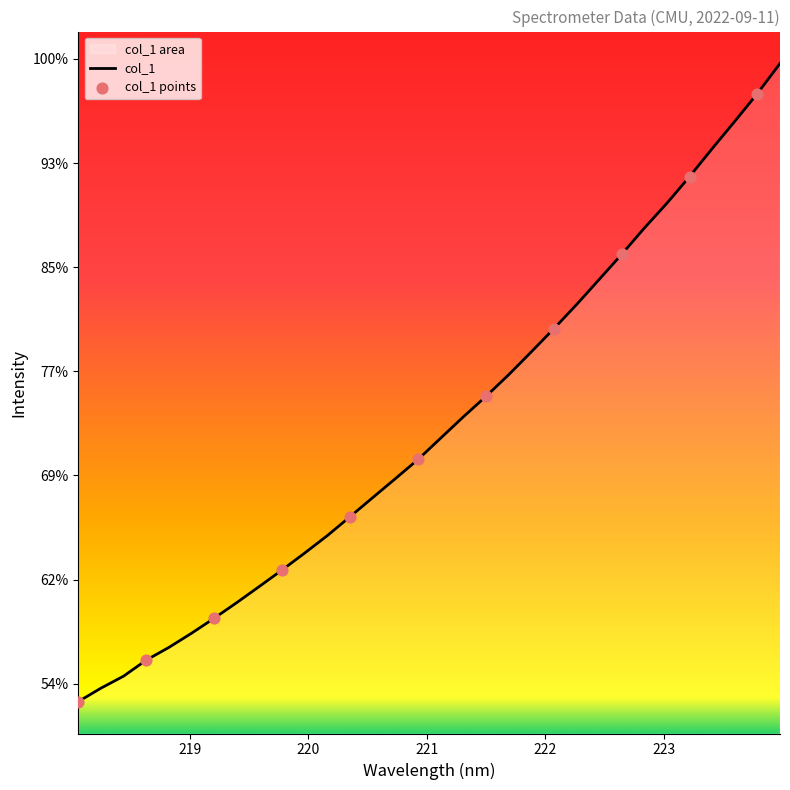

Between 221.4993 and 222.0721, which is larger?

222.0721